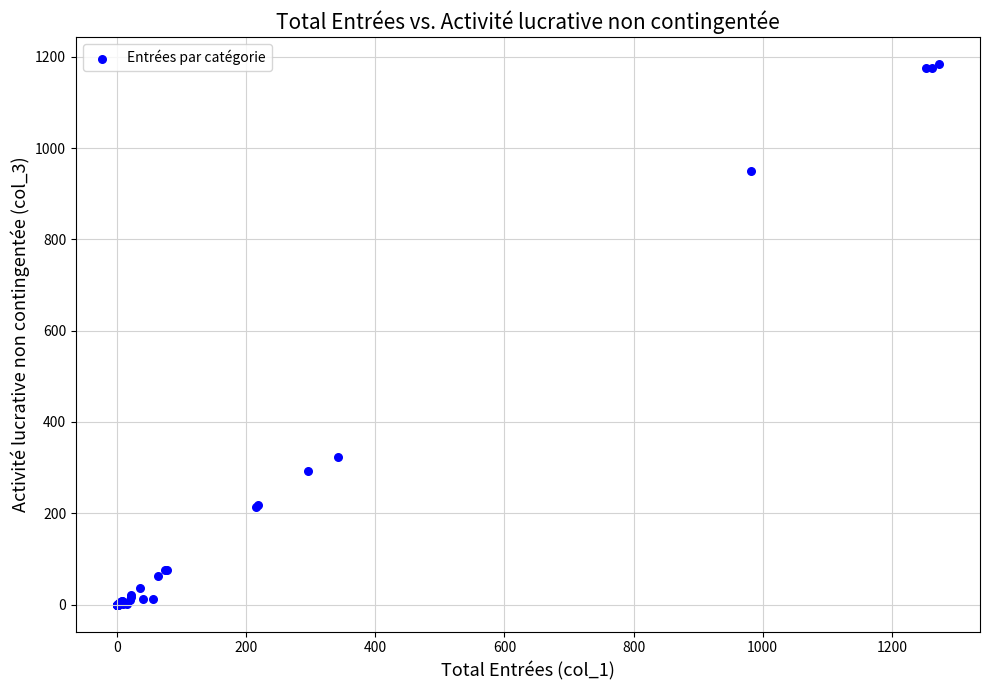

What Y value in the scatter plot is closest to 592?

323